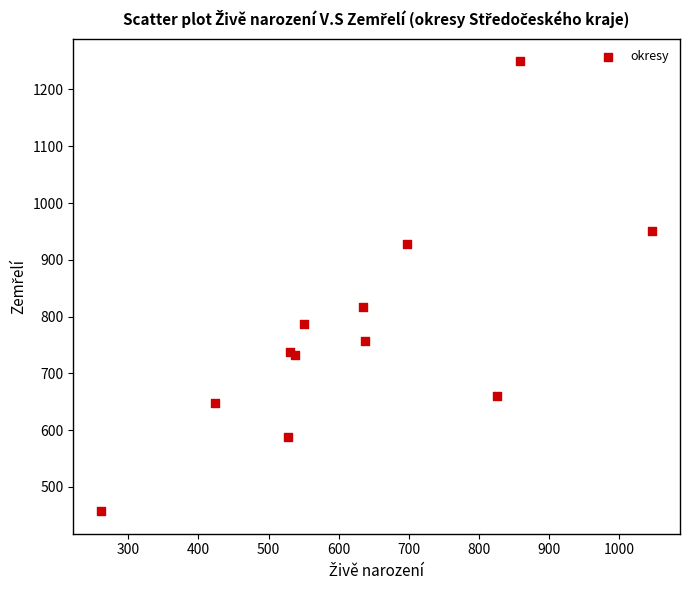

What Y value in the scatter plot is closest to 853?

817